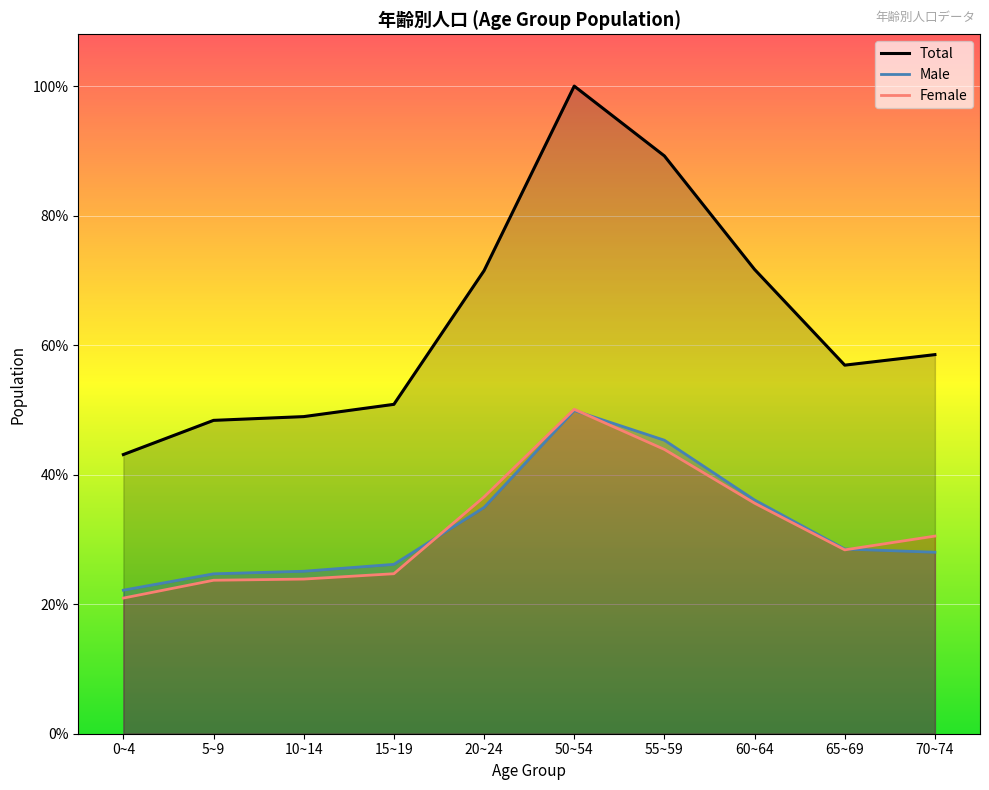

Rank the categories by Female value from lowest to highest.

0~4, 5~9, 10~14, 15~19, 65~69, 70~74, 60~64, 20~24, 55~59, 50~54